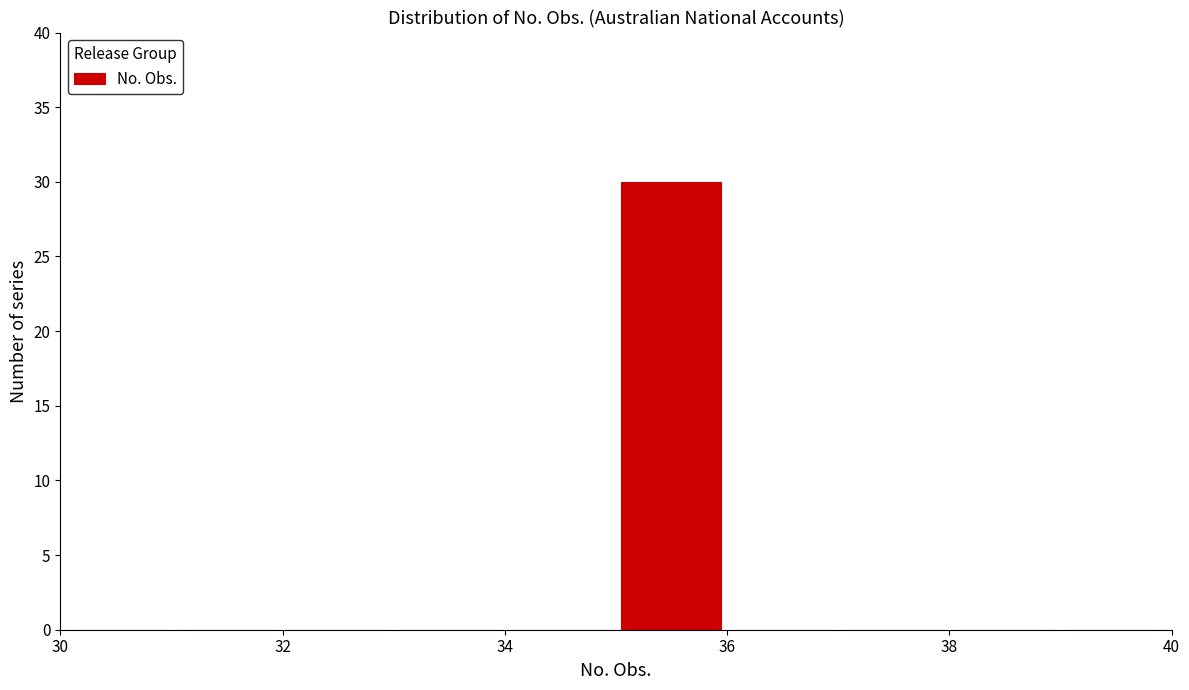

How tall is the bar that spans 35 to 36 on the x-axis? The values are not printed on the chart, so give them approximately, as read against the axis.

30